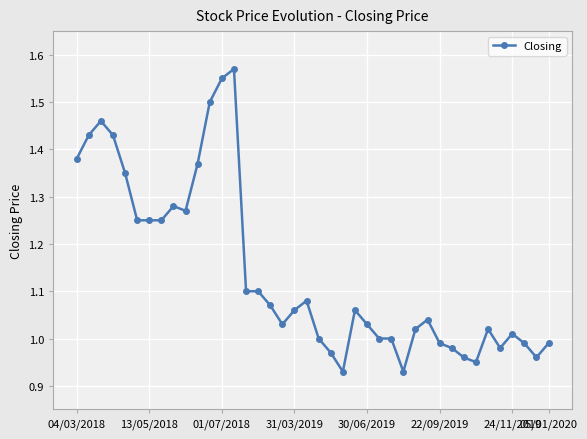

What is the sum of all values?

45.6